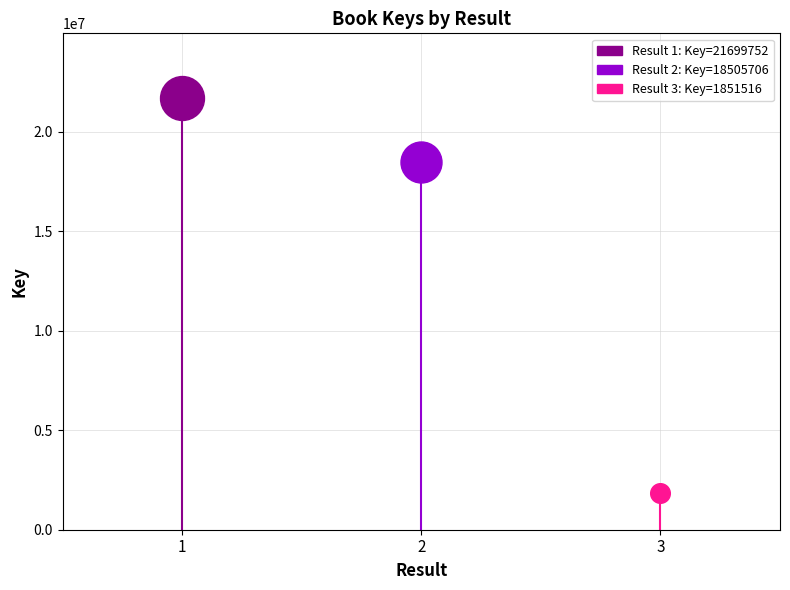

What is the ratio of the value at 1 to the value at 3?

11.7